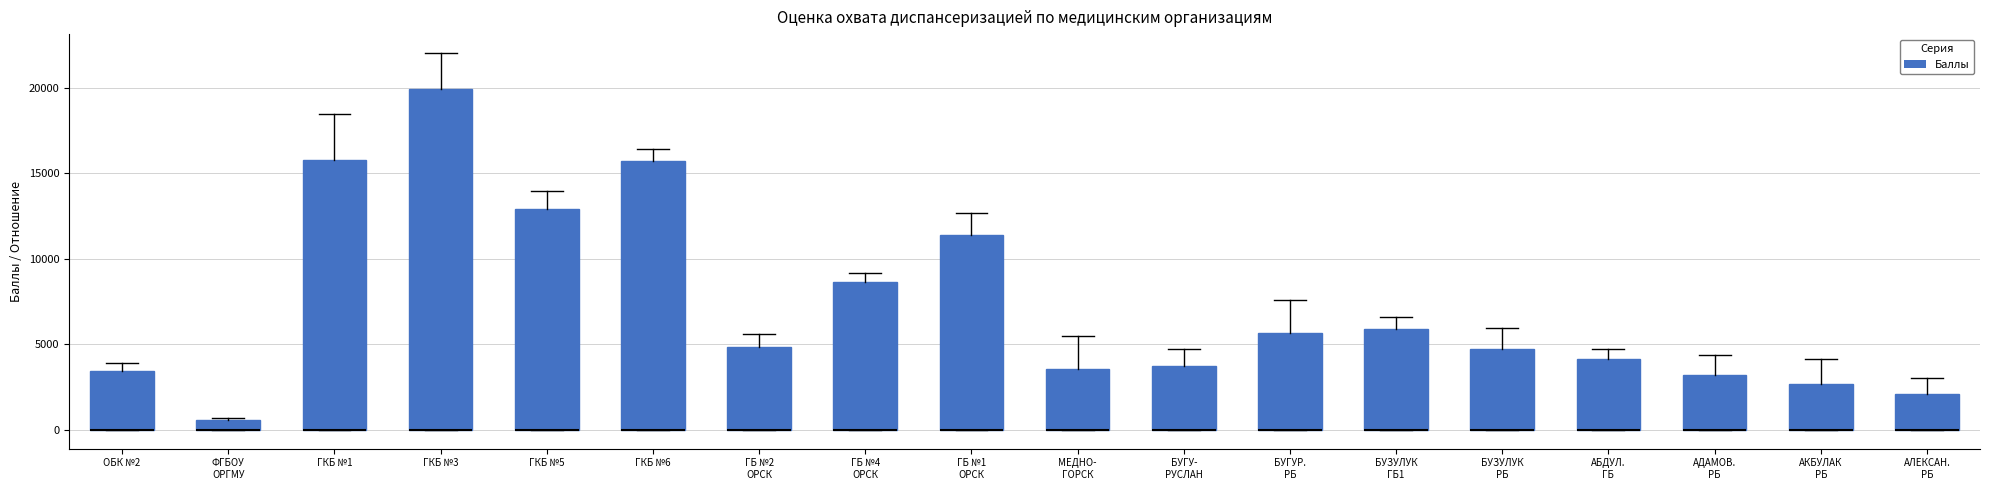

Which box is the tallest, from its lower edge to its upper edge?

ГКБ №3